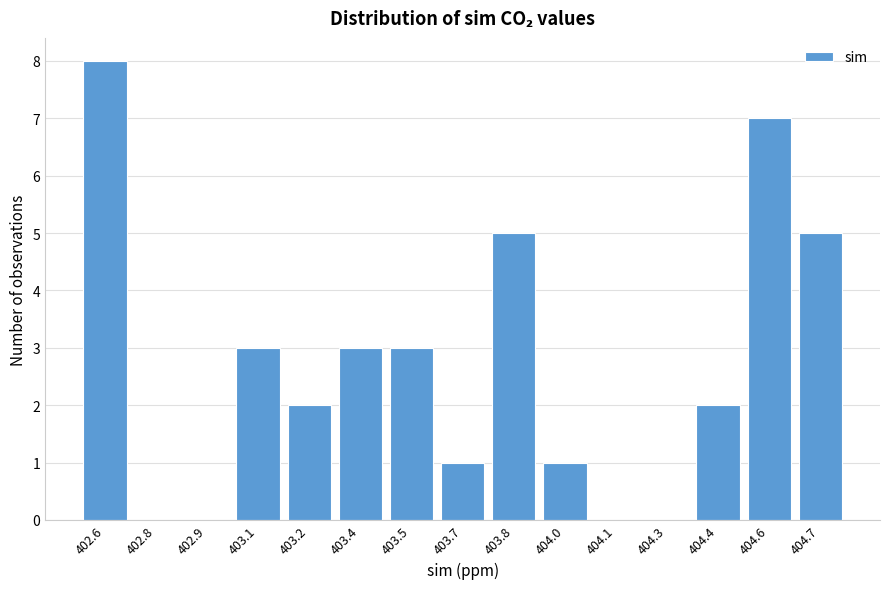

Reading left to right, what are all the values shown in this chart?

402.6=8	402.8=0	402.9=0	403.1=3	403.2=2	403.4=3	403.5=3	403.7=1	403.8=5	404.0=1	404.1=0	404.3=0	404.4=2	404.6=7	404.7=5